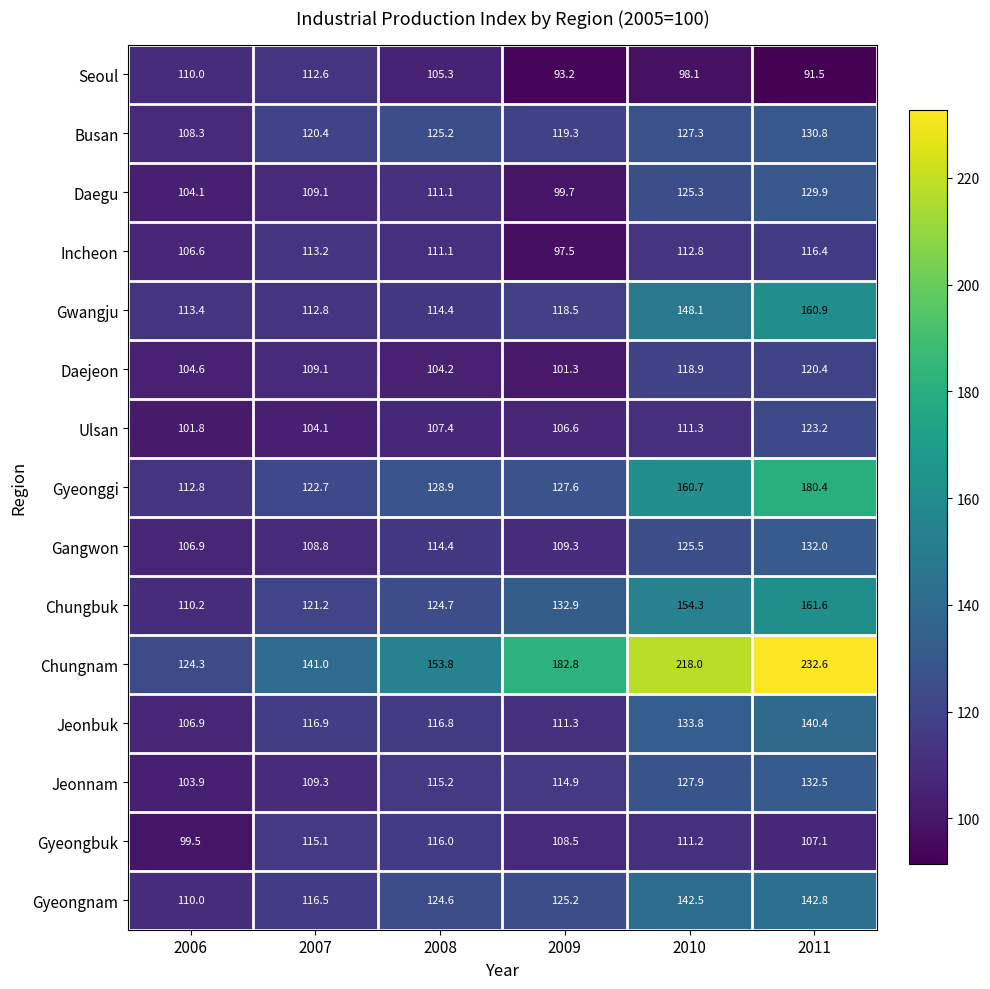

Which category has the lowest value across all series?

2011